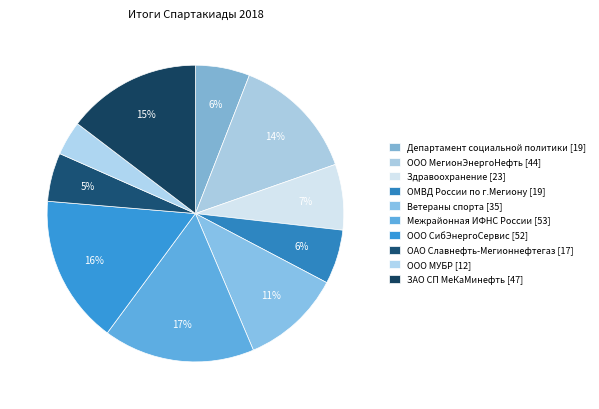

How many slices are in this pie chart?

10